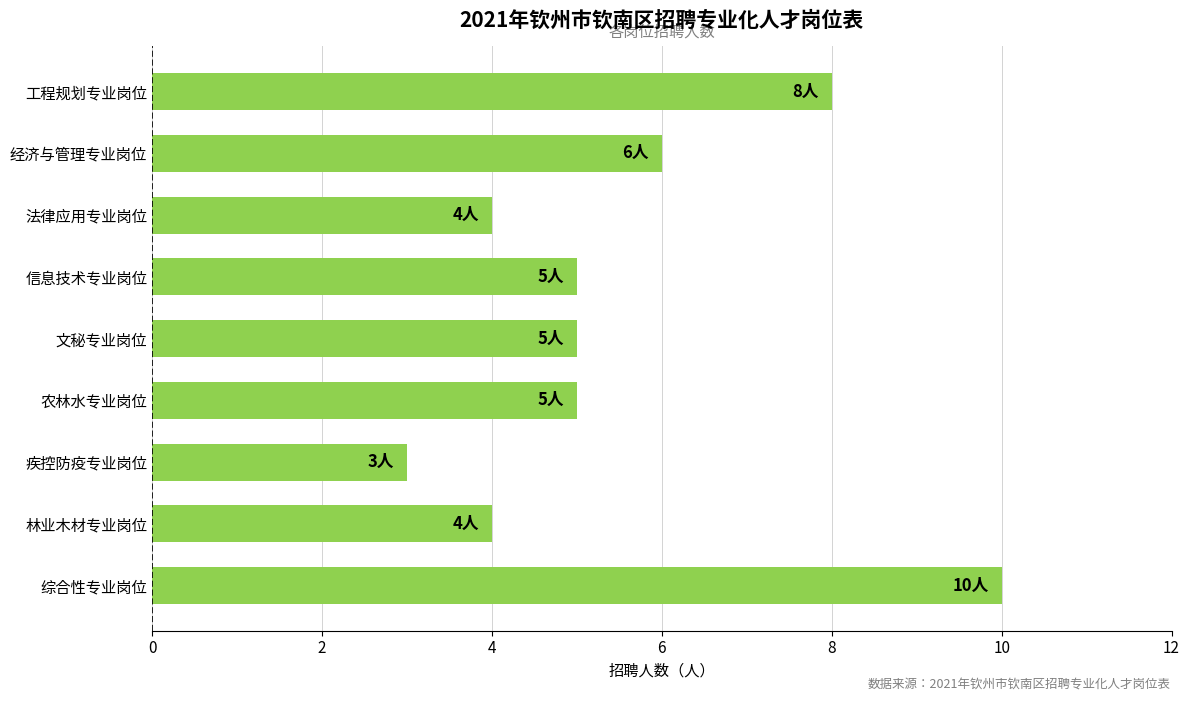

True or false: the data shows 11 at 工程规划专业岗位.

False